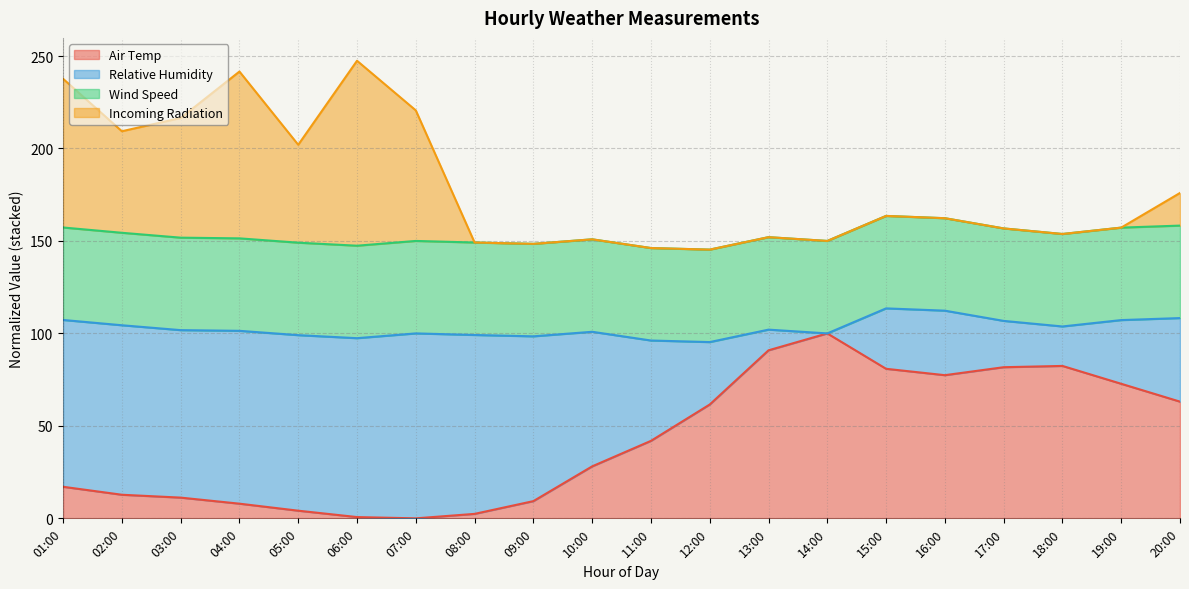

True or false: Air Temp has a value of 132.3 at 18:00.

False